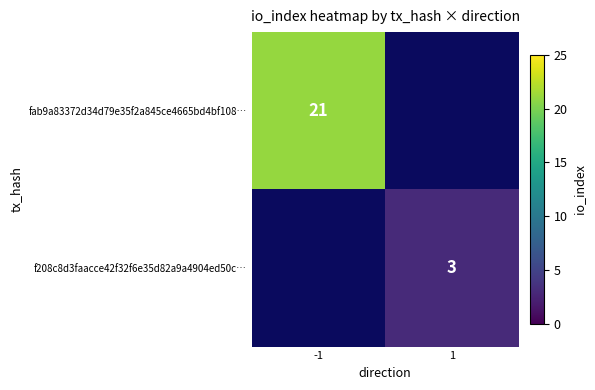

The value of f208c8d3faacce42f32f6e35d82a9a4904ed50c… at 1 is 0.7. True or false?

False